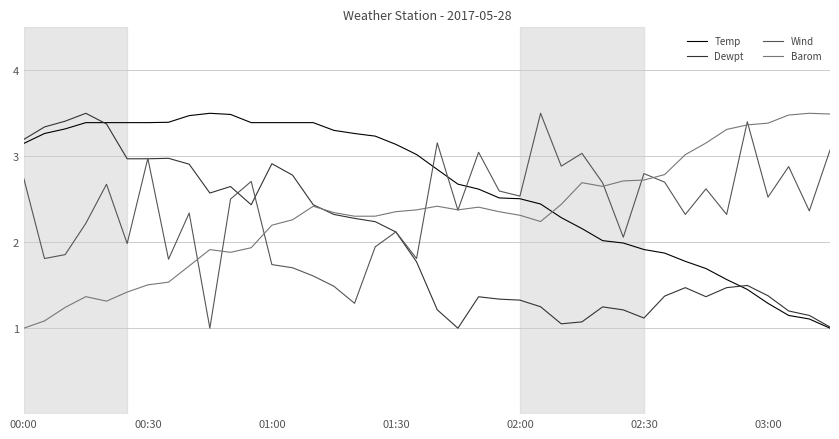

What is the smallest value displayed?

1.0